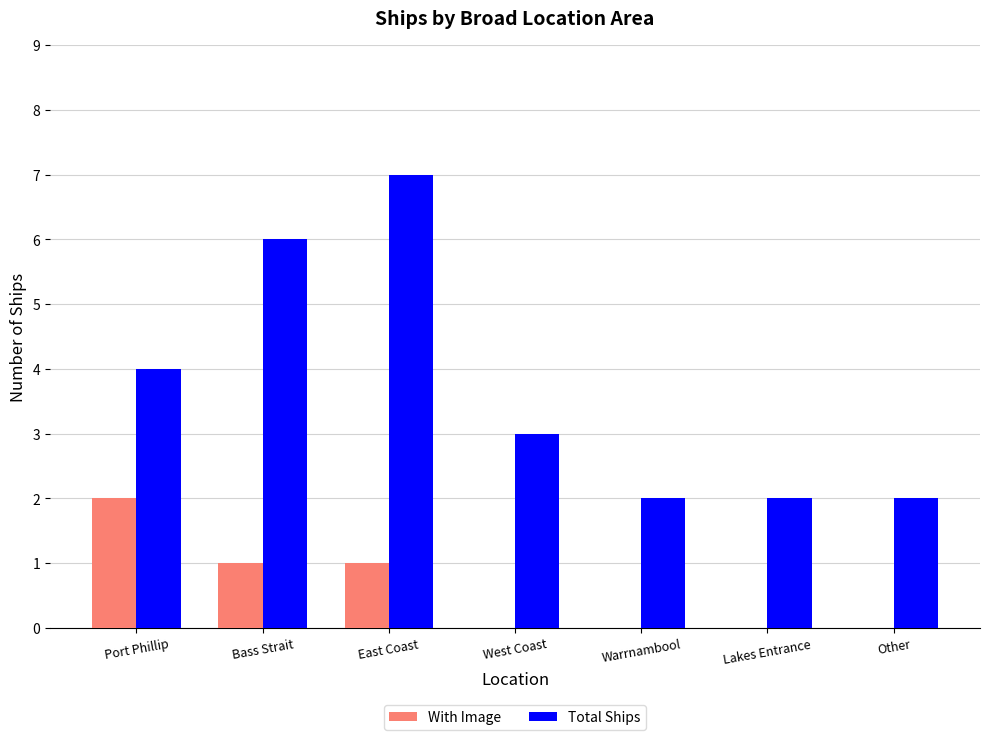

Is the value of Total Ships at Port Phillip greater than the value of With Image at Port Phillip?

Yes